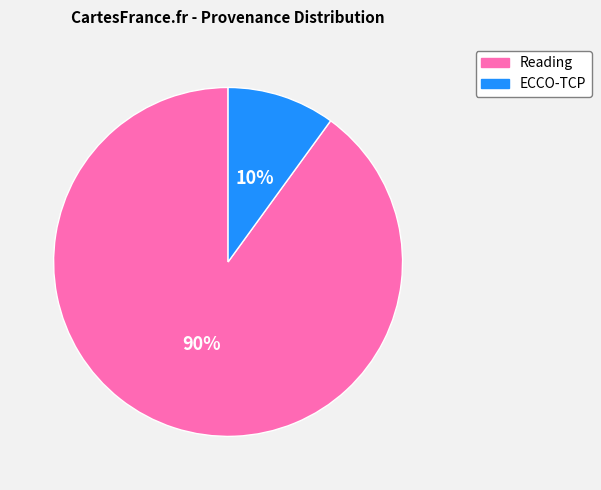

Does ECCO-TCP account for over 50% of the chart?

No